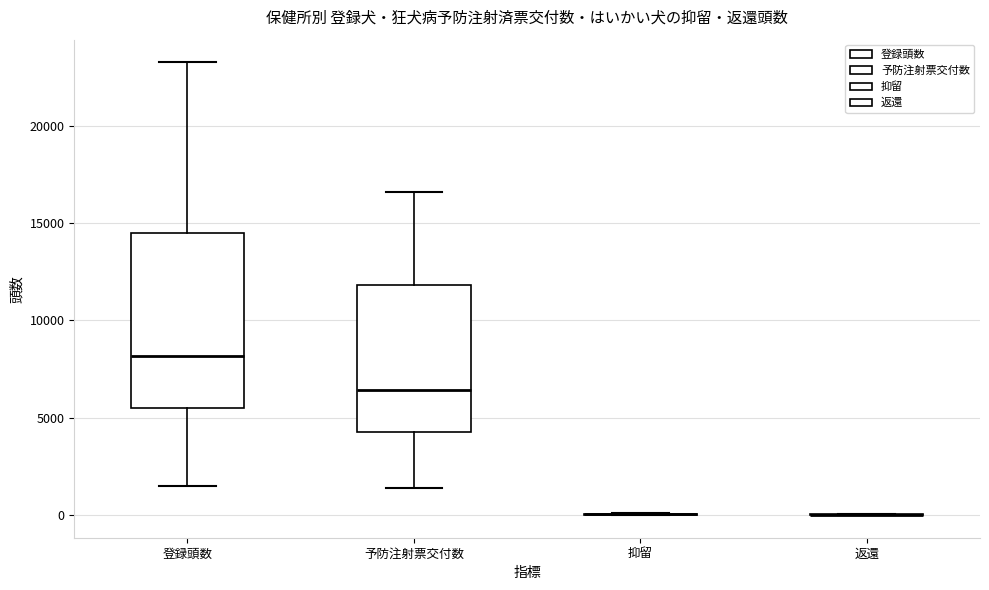

Reading left to right, read every box against the y-axis: the position of its median line, the range the box covers, and the ends of its whiskers. The values are not printed on the chart, so give them approximately, as read against the axis.

登録頭数: median 8000, box 5500 to 14500, whiskers 1500 to 23500
予防注射票交付数: median 6500, box 4500 to 12000, whiskers 1500 to 16500
抑留: box collapsed to a line at 0, whiskers 0 to 0
返還: box collapsed to a line at 0, whiskers 0 to 0